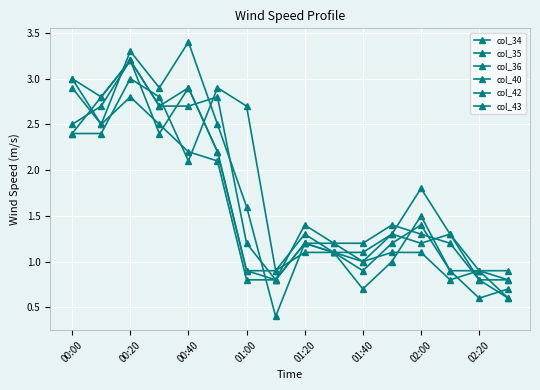

Count the number of data series in this chart.

6